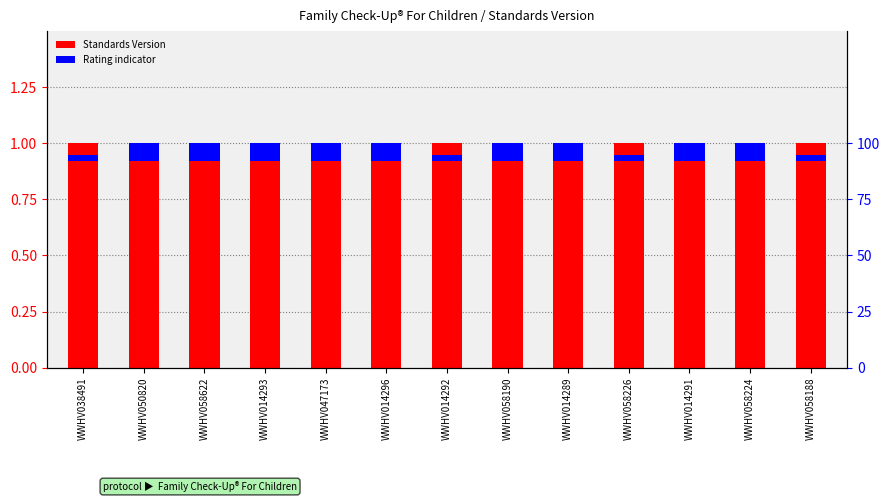

Count the number of data series in this chart.

2